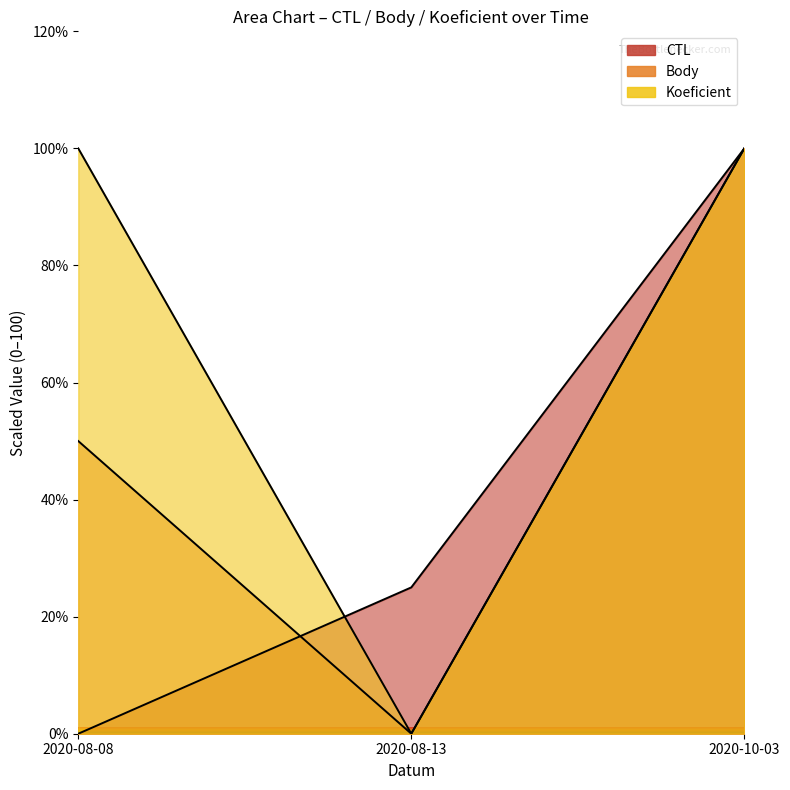

What is the sum of the CTL values at 2020-08-13 and 2020-10-03?

125